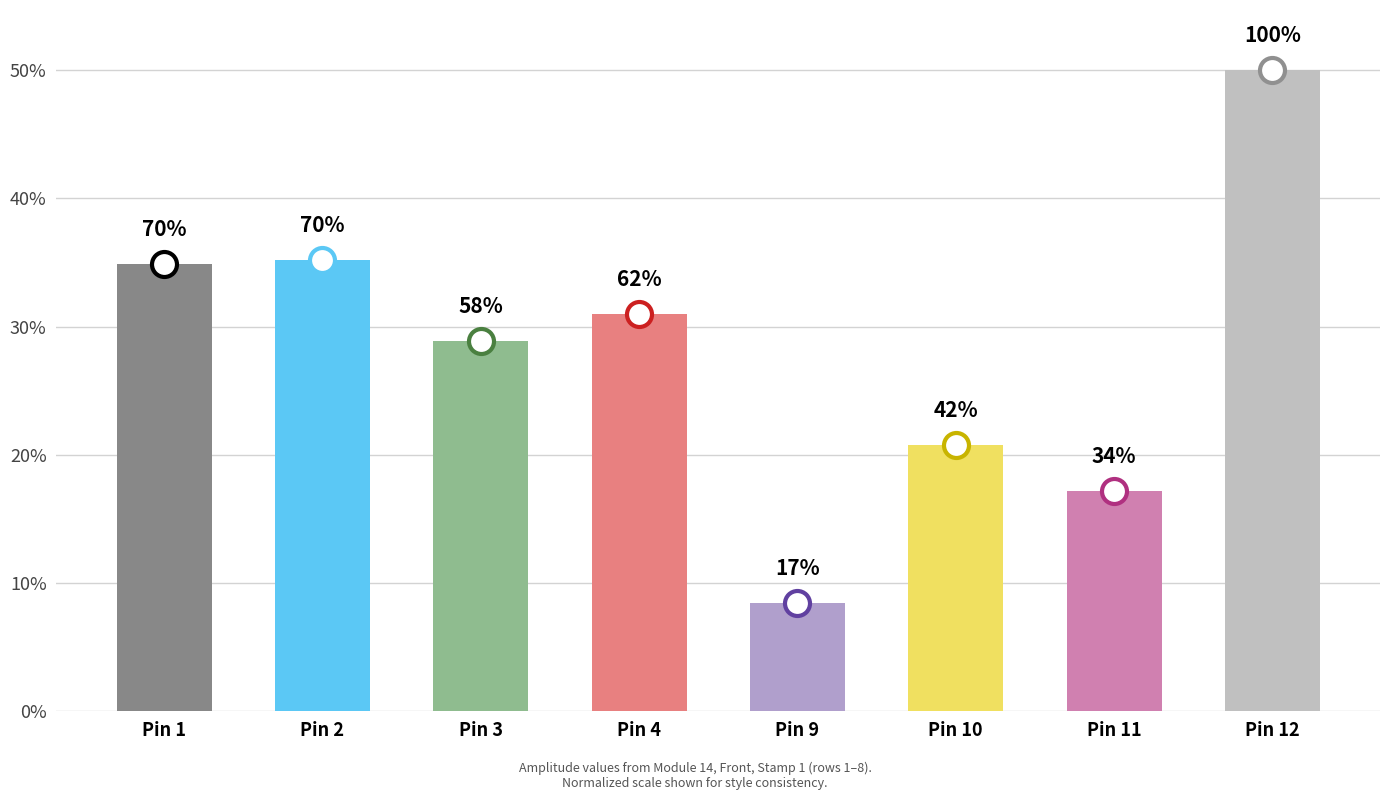

Does the chart contain any negative values?

No